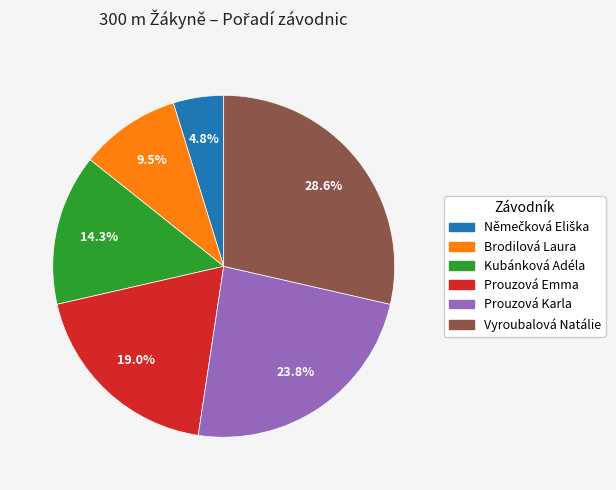

To the nearest percent, what is the difference between the largest and smallest slice percentages?

24%